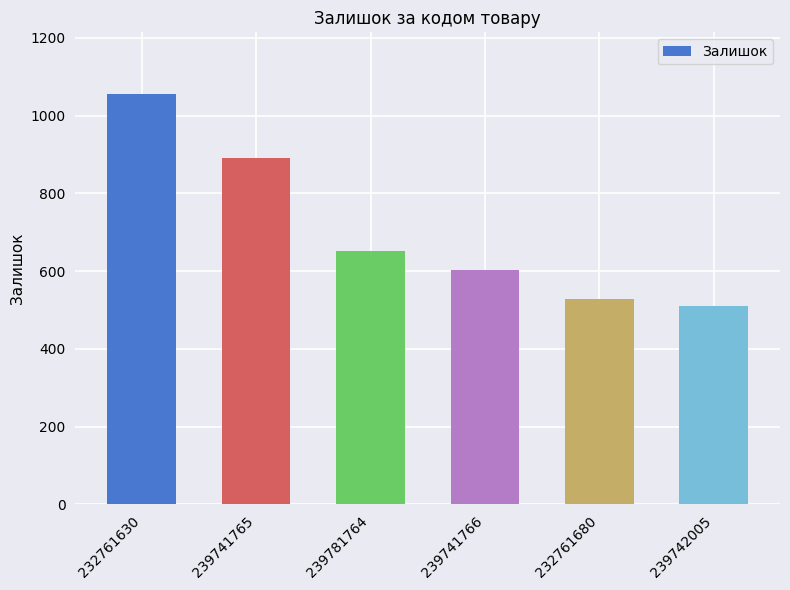

The value at 232761680 is 909. True or false?

False